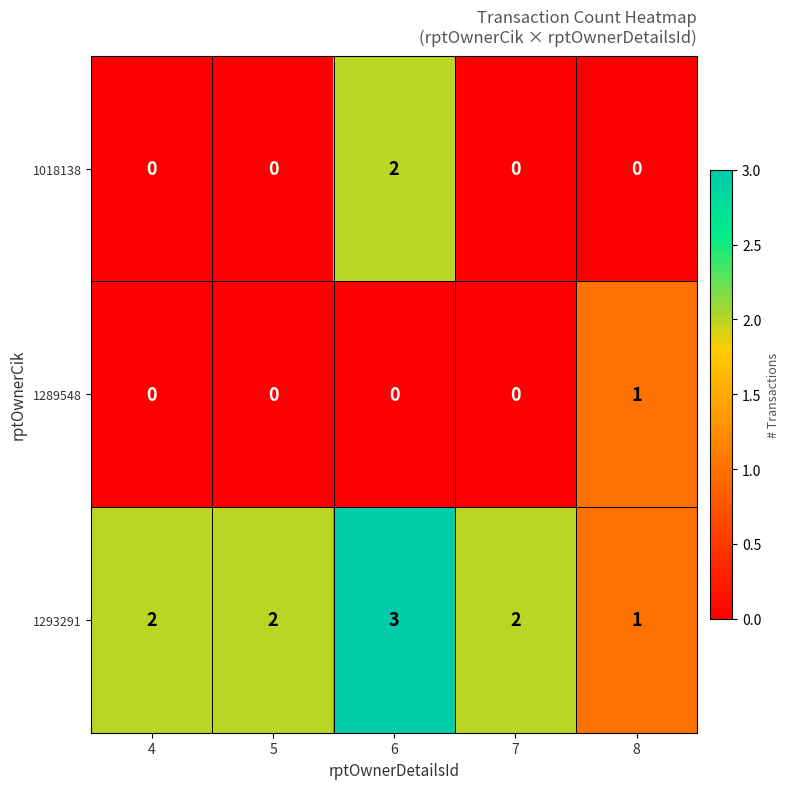

At which category is the sum across all series the highest?

6